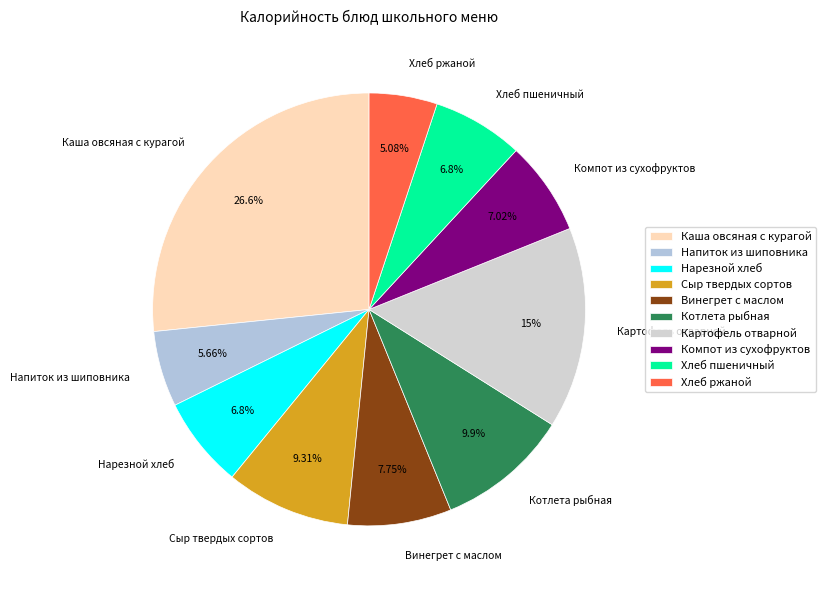

Do Хлеб ржаной and Котлета рыбная together represent more than half of the pie?

No